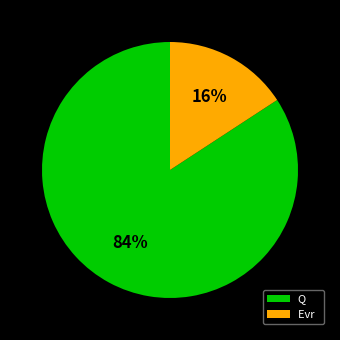

What percentage is the Evr slice, to the nearest percent?

16%